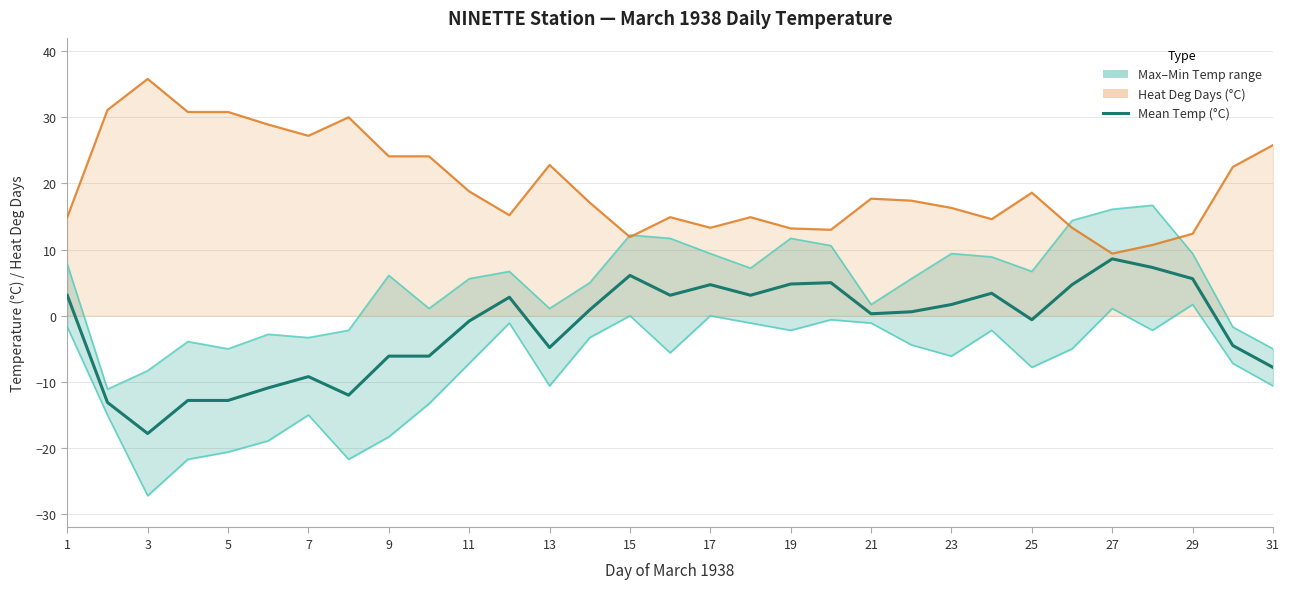

True or false: Mean Temp (°C) and Min Temp (°C) intersect in this chart.

False